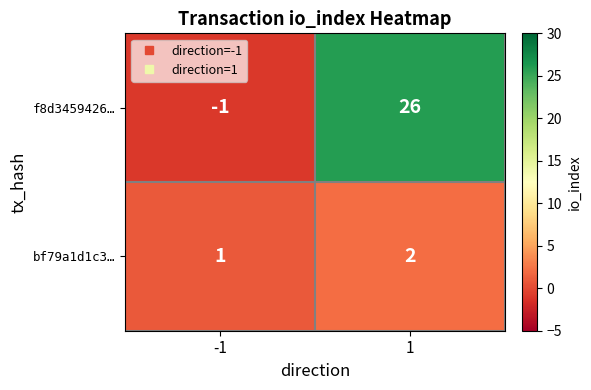

The f8d3459426… series shows 0 at -1. True or false?

False